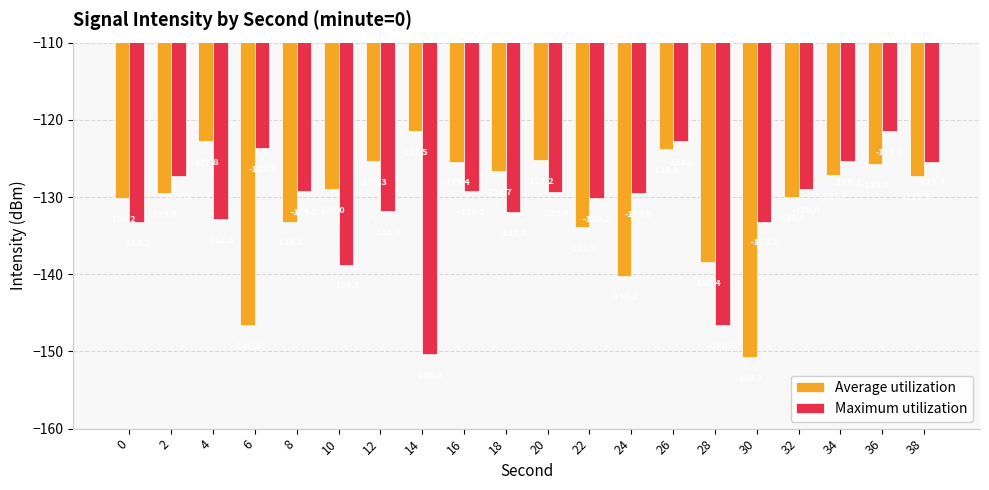

What is the value of the Maximum utilization bar at the 4th from the left?

-123.7